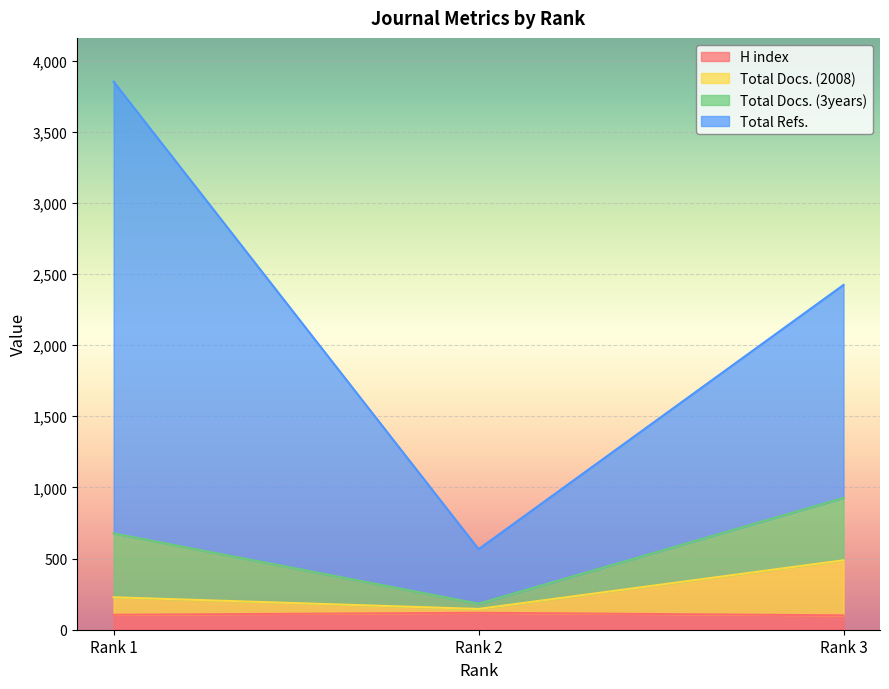

What is the minimum value for H index?

101